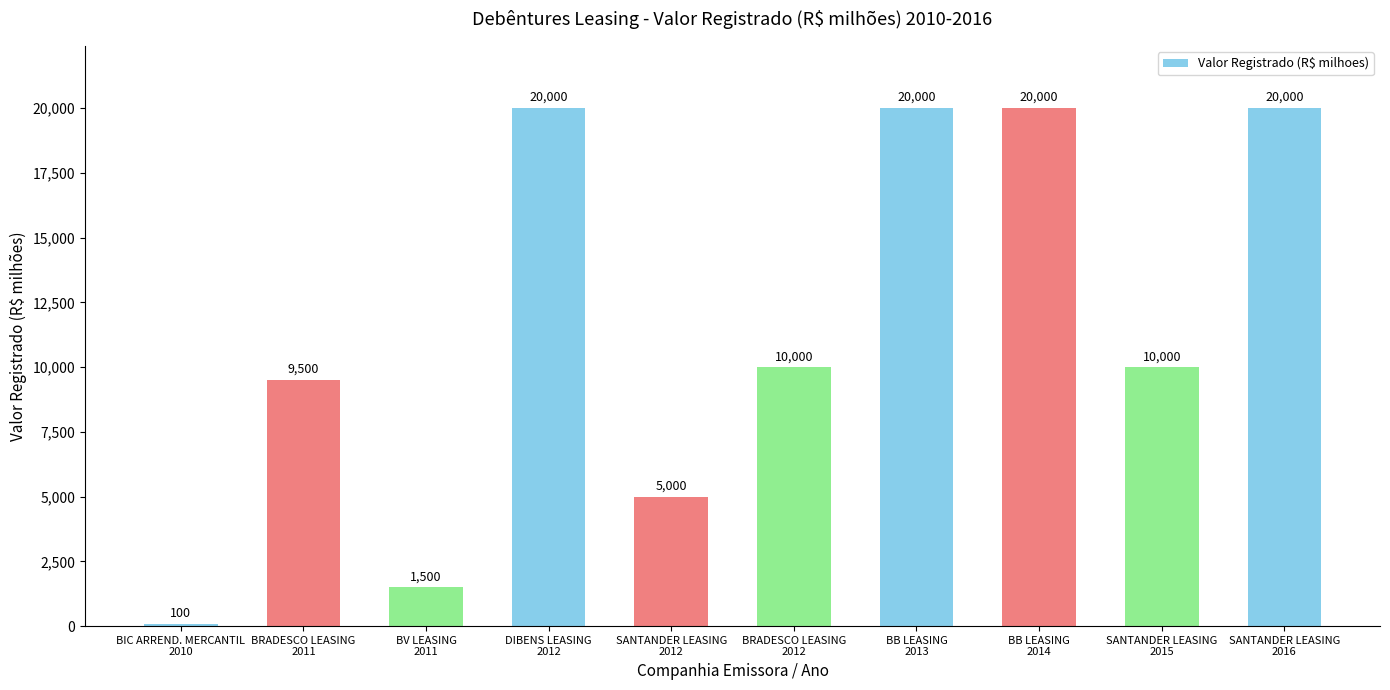

What is the greatest value displayed?

20000